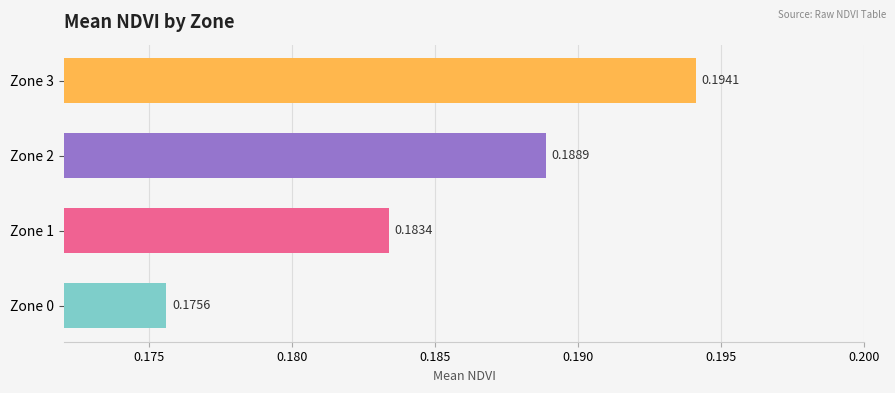

What is the sum of all values?

0.7